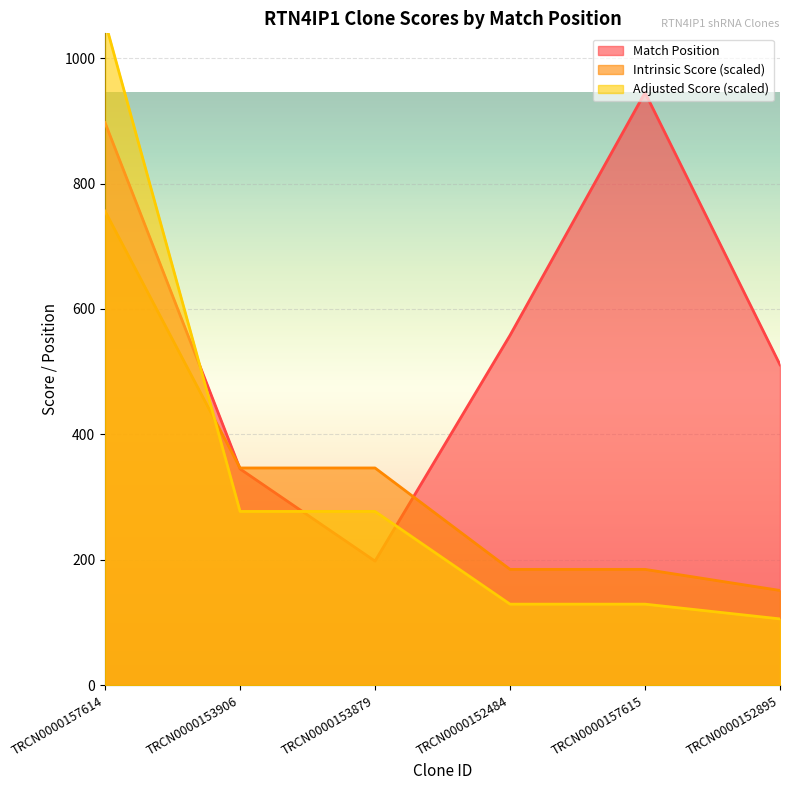

At which category does Match Position reach its first local peak?

TRCN0000157615